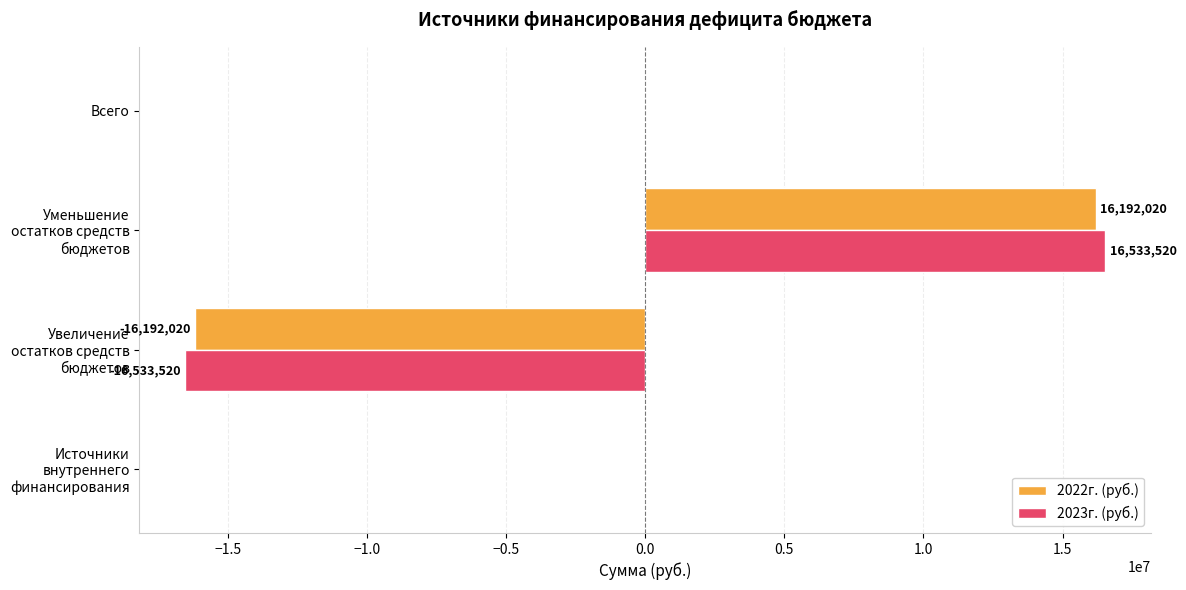

The 2023г. (руб.) series shows 0 at Всего. True or false?

True